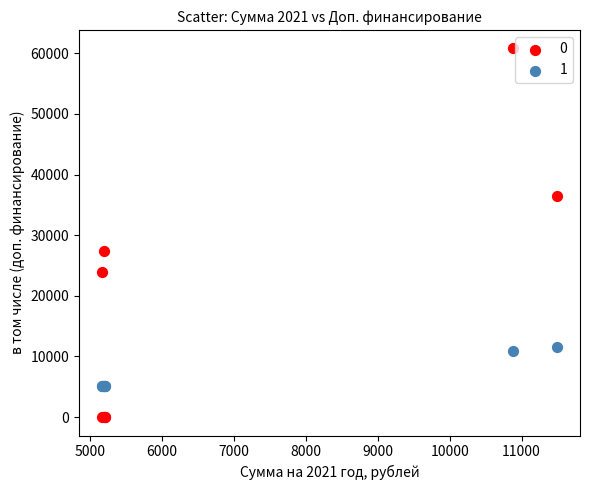

What is the X range (max minus min) for the scatter plot?

6339.0